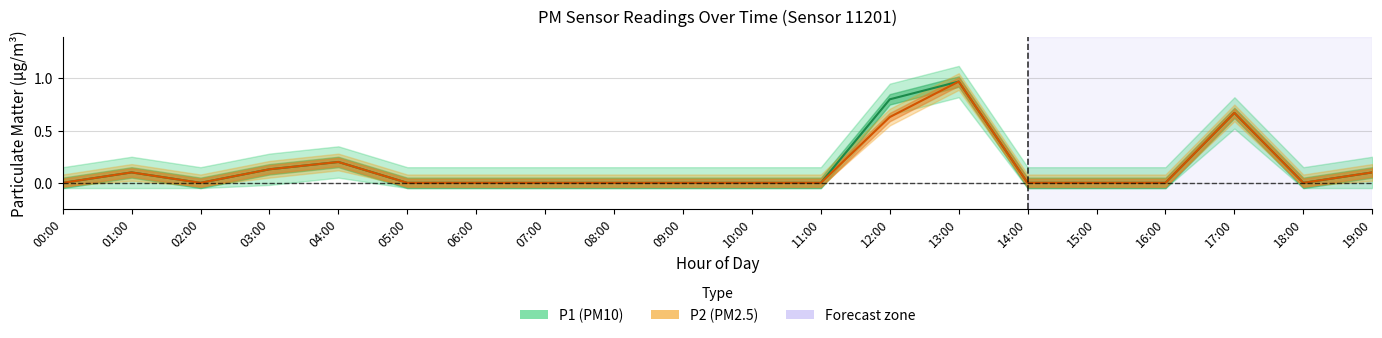

How many values in the P1 (PM10) series exceed 0?

7